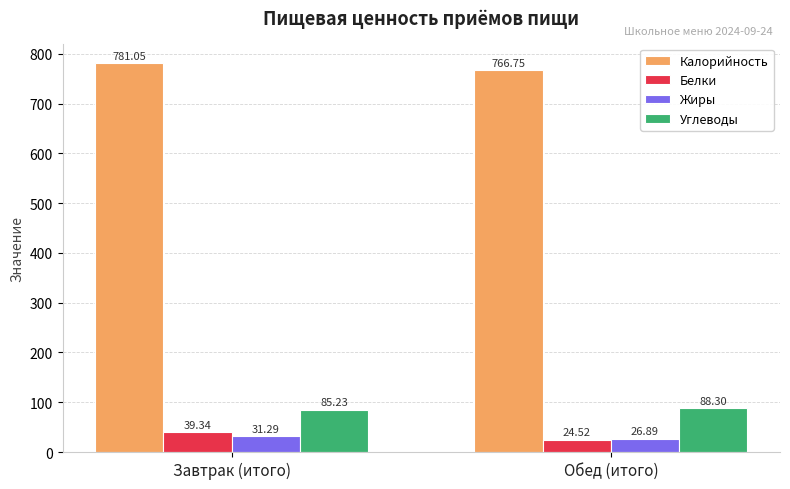

At which category does the chart reach its minimum across all series?

Обед (итого)